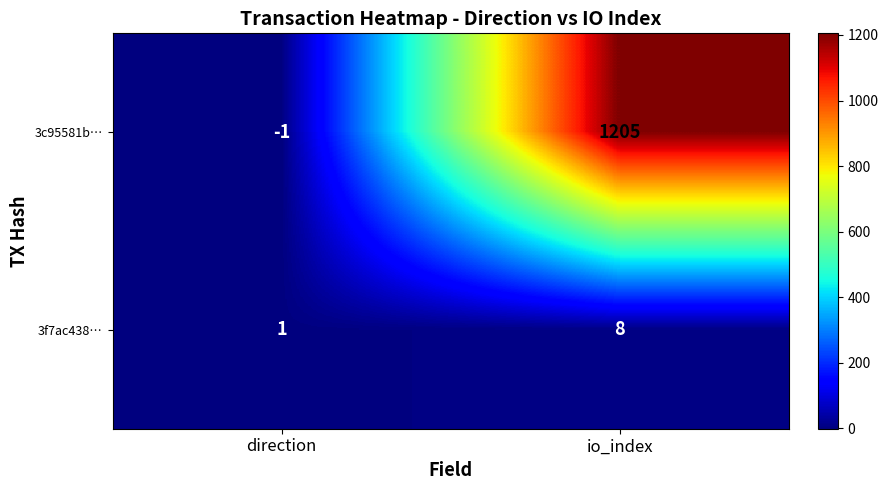

Reading right to left, transcribe all the data shown in this chart.

3c95581b…: io_index=1205	direction=-1
3f7ac438…: io_index=8	direction=1